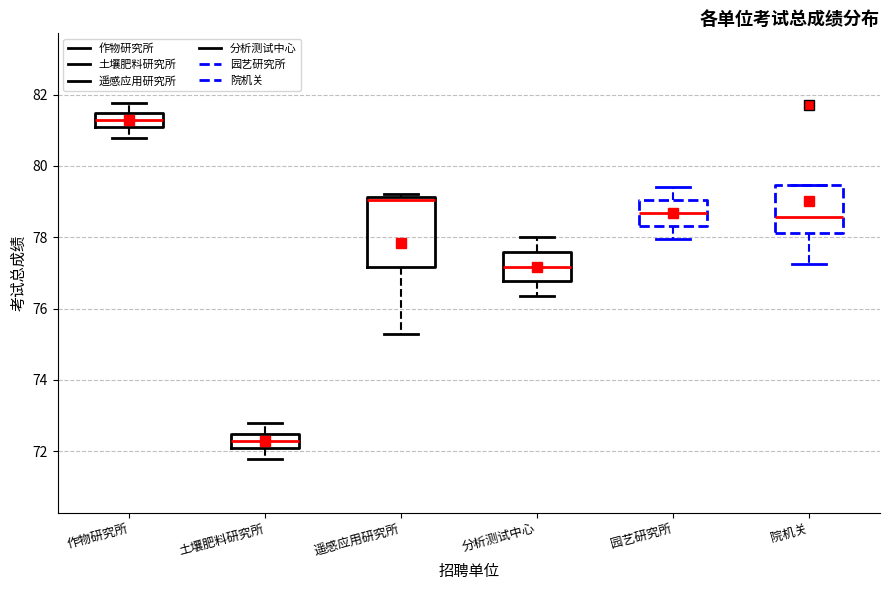

Reading left to right, transcribe this box plot: for each box, give where its median line is, the range the box spans, and where its two whiskers end, as read against the y-axis. The values are not printed on the chart, so give them approximately, as read against the axis.

作物研究所: median 81.2, box 81.0 to 81.4, whiskers 80.8 to 81.8
土壤肥料研究所: median 72.2, box 72.0 to 72.4, whiskers 71.8 to 72.8
遥感应用研究所: median 79.0, box 77.2 to 79.2, whiskers 75.2 to 79.2 (just above the box's upper edge)
分析测试中心: median 77.2, box 76.8 to 77.6, whiskers 76.4 to 78.0
园艺研究所: median 78.6, box 78.4 to 79.0, whiskers 78.0 to 79.4
院机关: median 78.6, box 78.2 to 79.4, whiskers 77.2 to 79.4